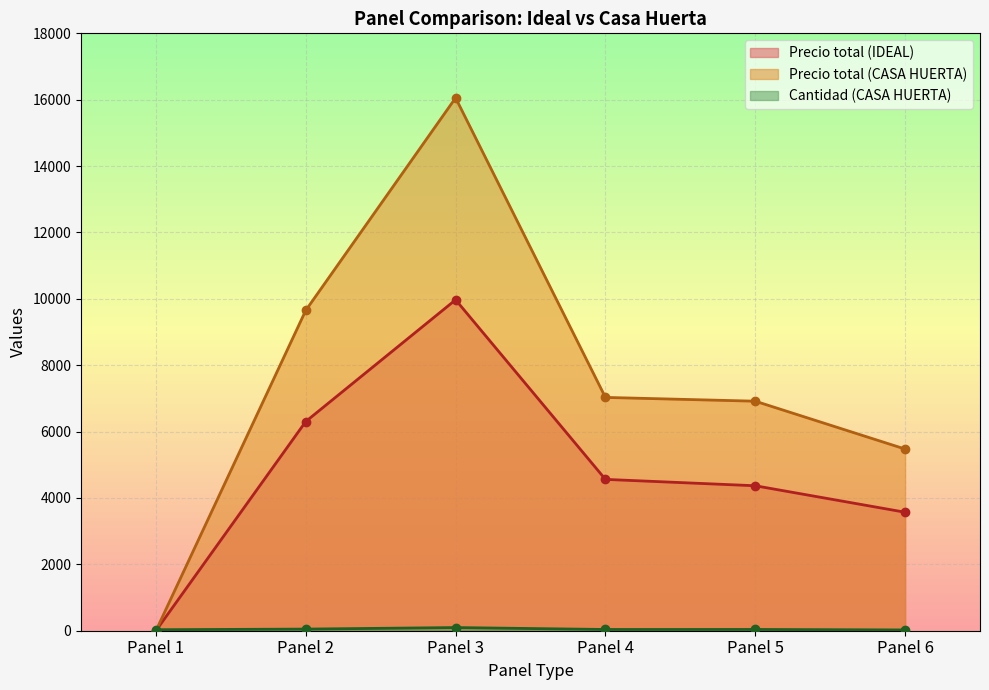

Which series has the largest total across all categories?

Precio total (CASA HUERTA)